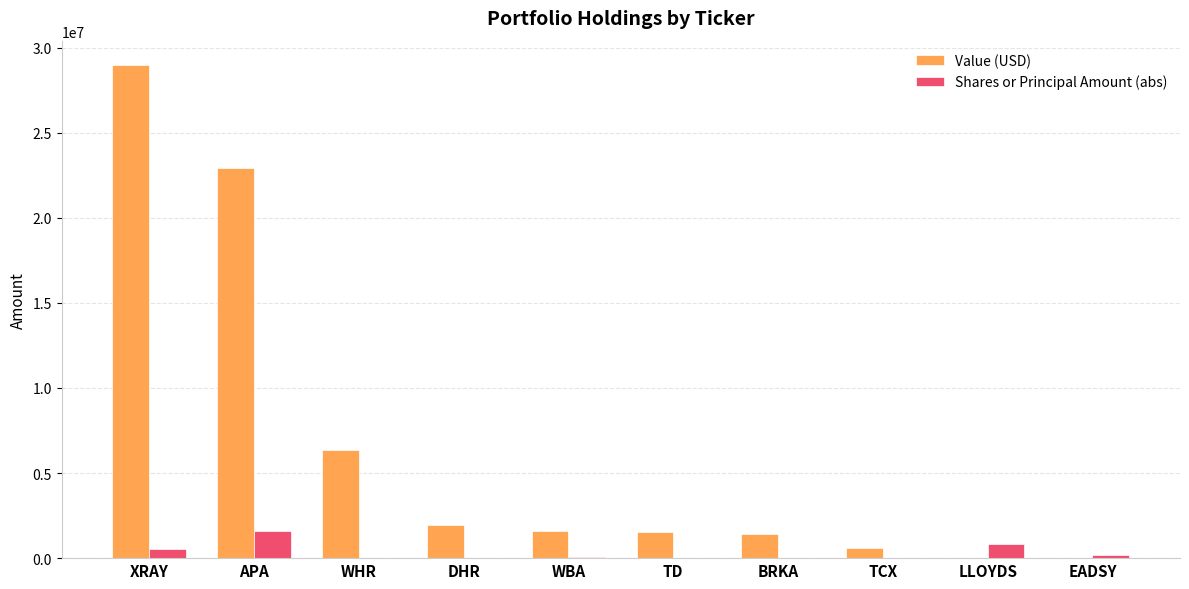

Is the value of Shares or Principal Amount (abs) at TCX greater than the value of Value (USD) at APA?

No